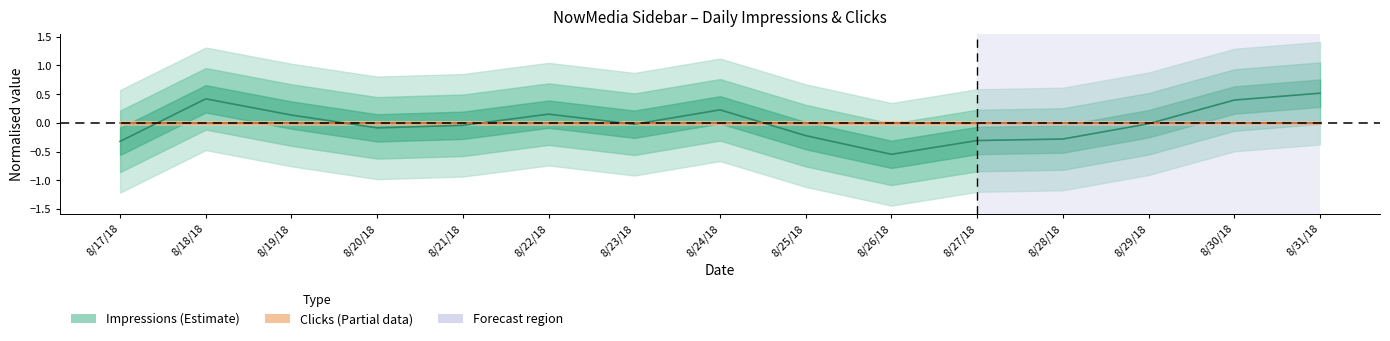

Is it true that Clicks equals 0.0 at 8/18/18?

True